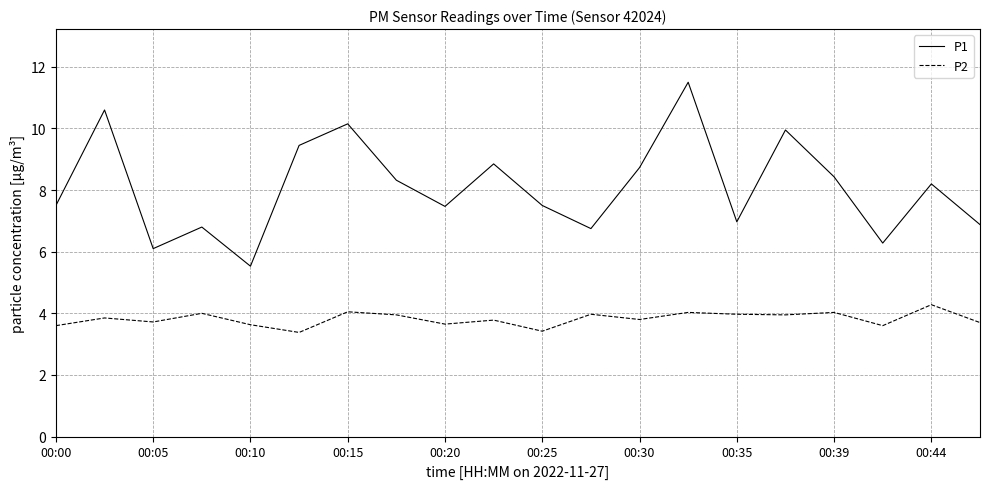

Which series has the largest range (max minus min)?

P1